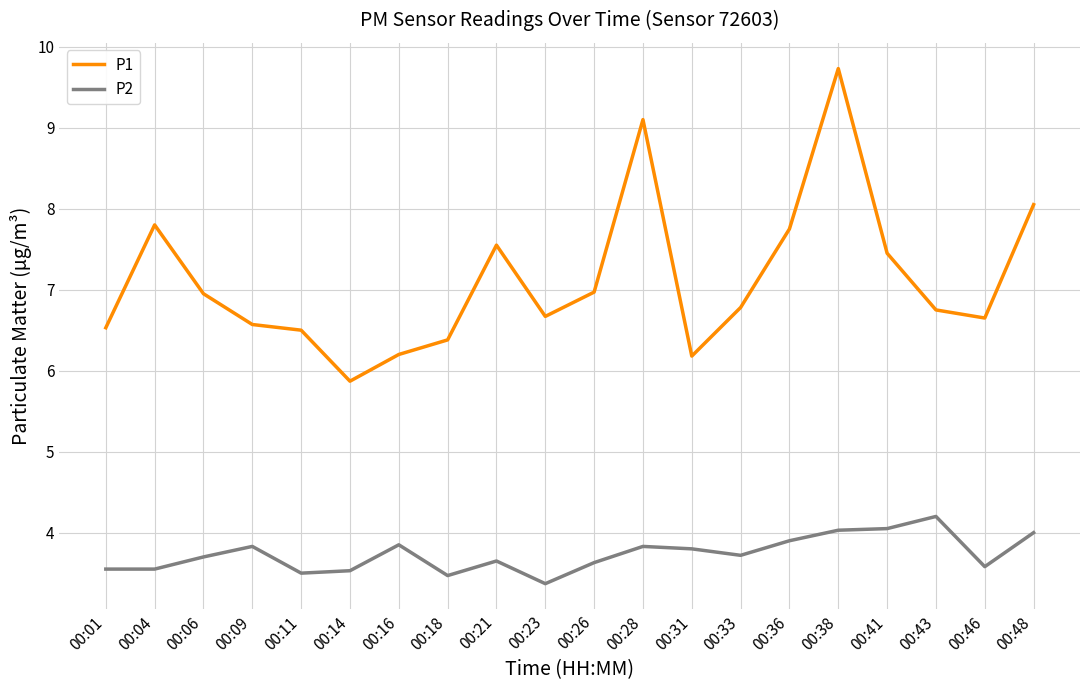

The value of P2 at 00:11 is 5.7. True or false?

False